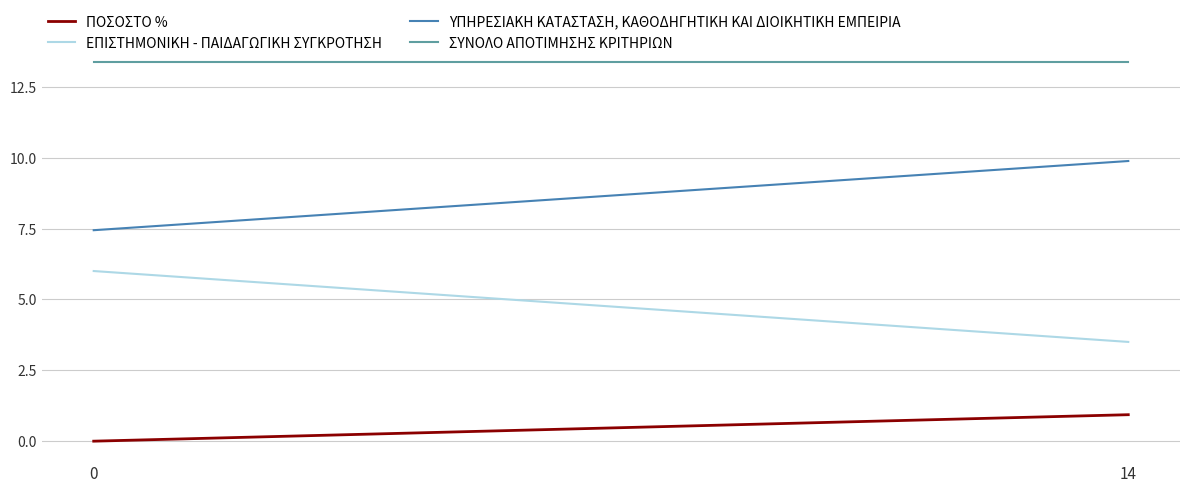

Count the number of data series in this chart.

4